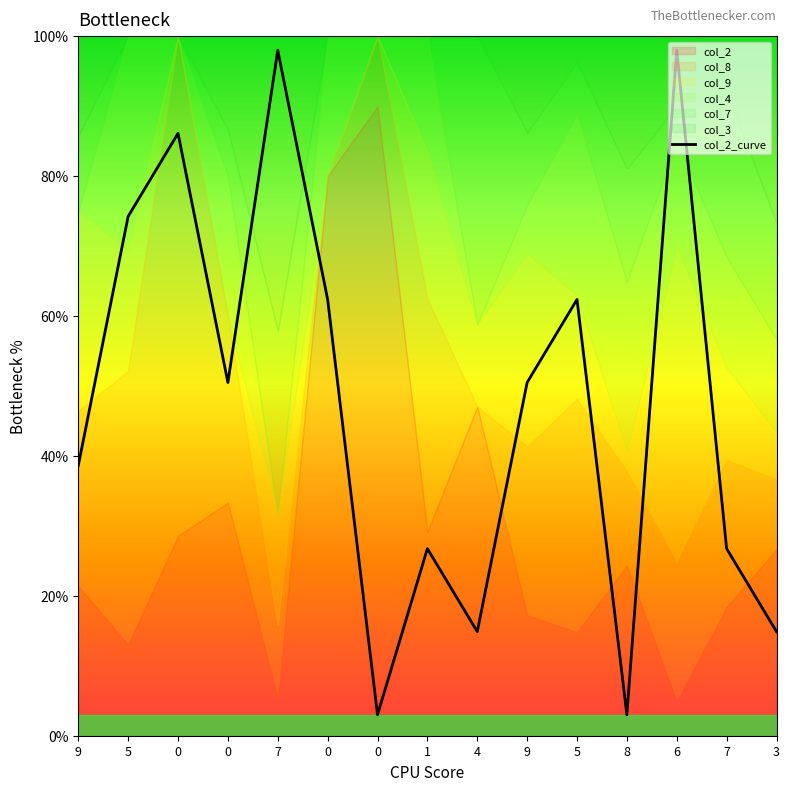

What is the minimum value shown in the chart?

3.0